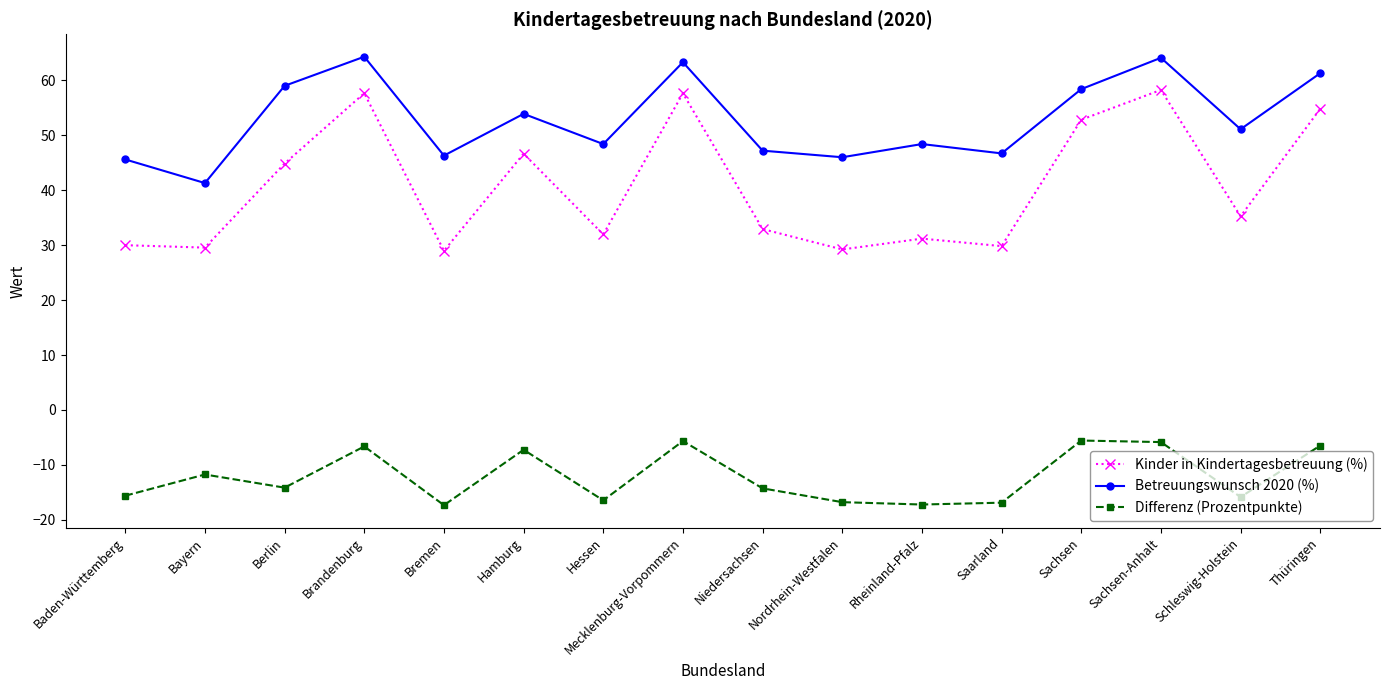

What position from the left is Berlin?

3